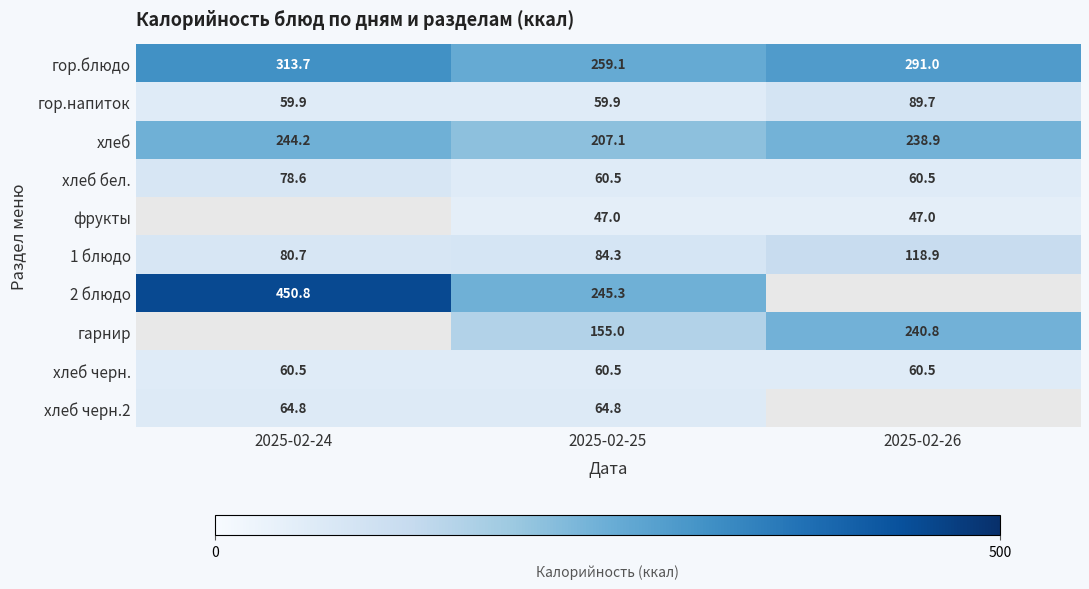

What is the average value of the гор.напиток series?

69.8